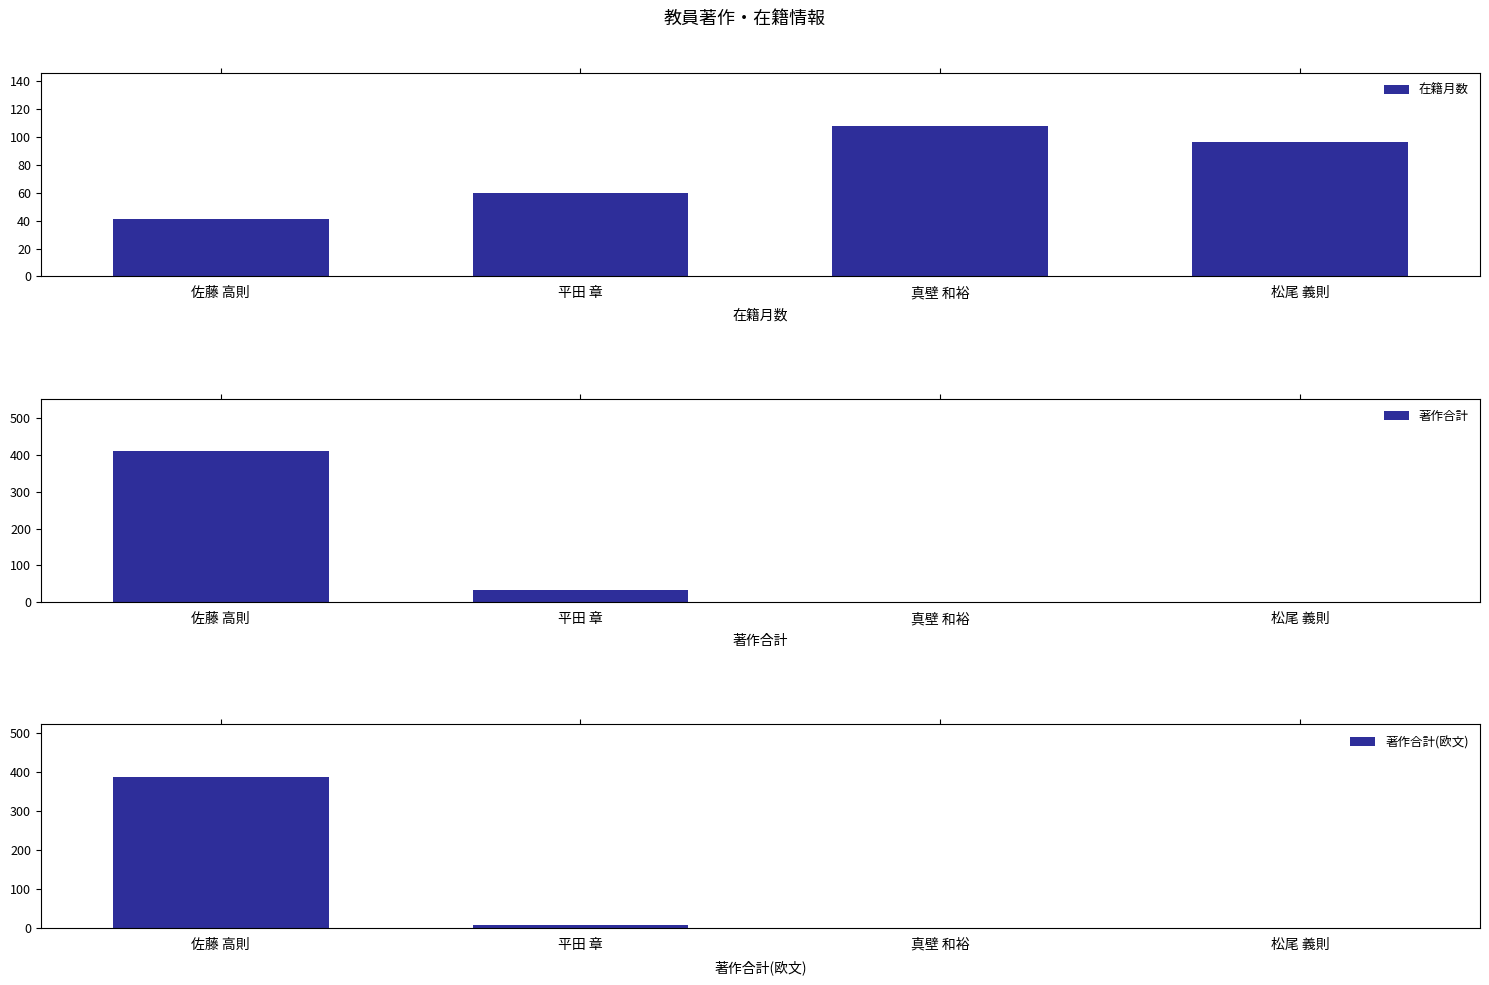

The value of 著作合計(欧文) at 佐藤 高則 is 386. True or false?

True